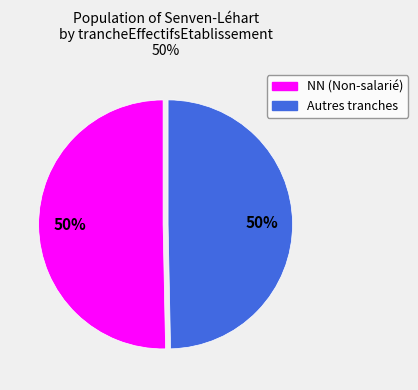

What percentage is the Autres tranches slice, to the nearest percent?

50%